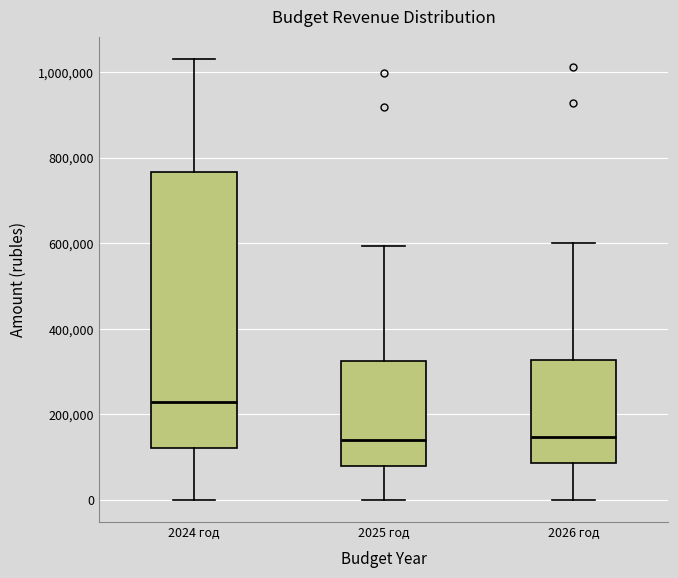

Reading left to right, read every box against the y-axis: the position of its median line, the range the box covers, and the ends of its whiskers. The values are not printed on the chart, so give them approximately, as read against the axis.

2024 год: median 220000, box 120000 to 760000, whiskers 0 to 1040000
2025 год: median 140000, box 80000 to 320000, whiskers 0 to 600000
2026 год: median 140000, box 80000 to 320000, whiskers 0 to 600000